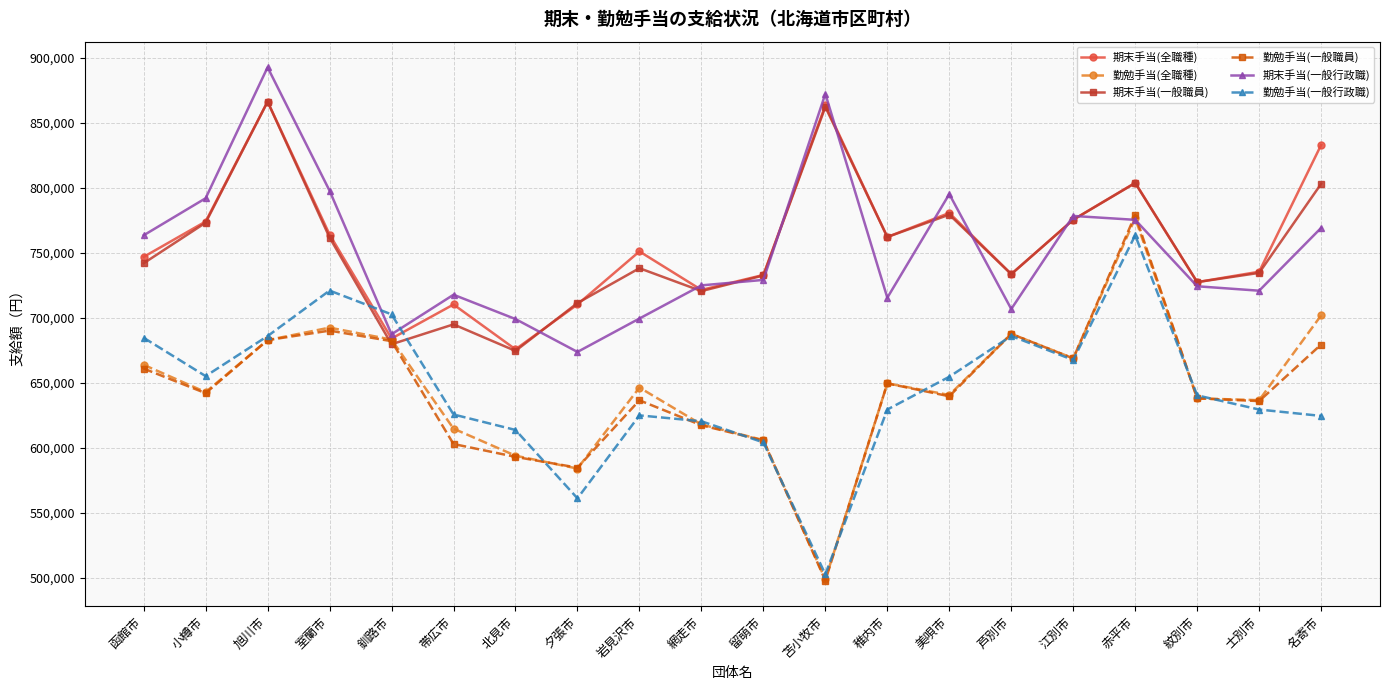

Which series has the largest range (max minus min)?

勤勉手当(一般職員)